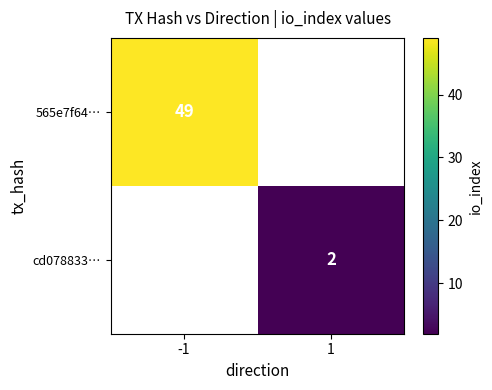

What is the greatest value displayed?

49